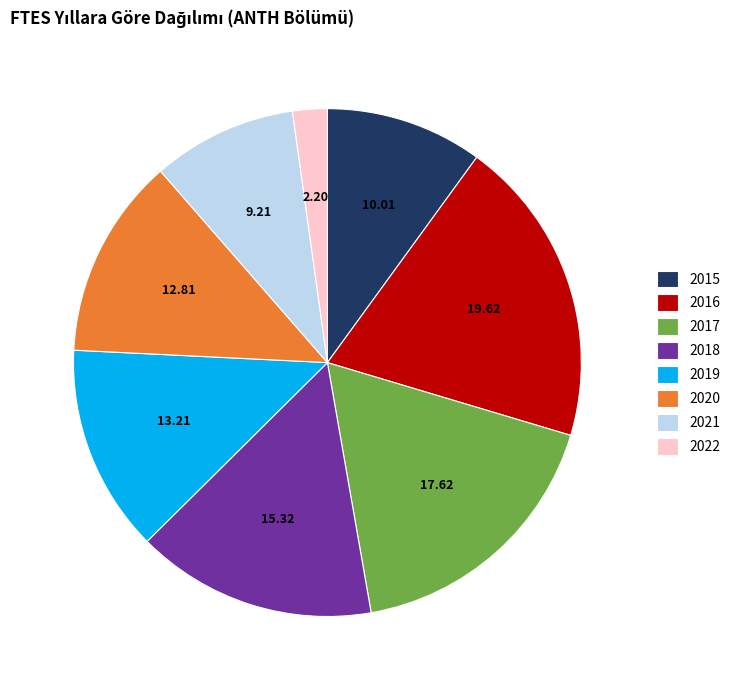

Does any single category account for the majority?

No